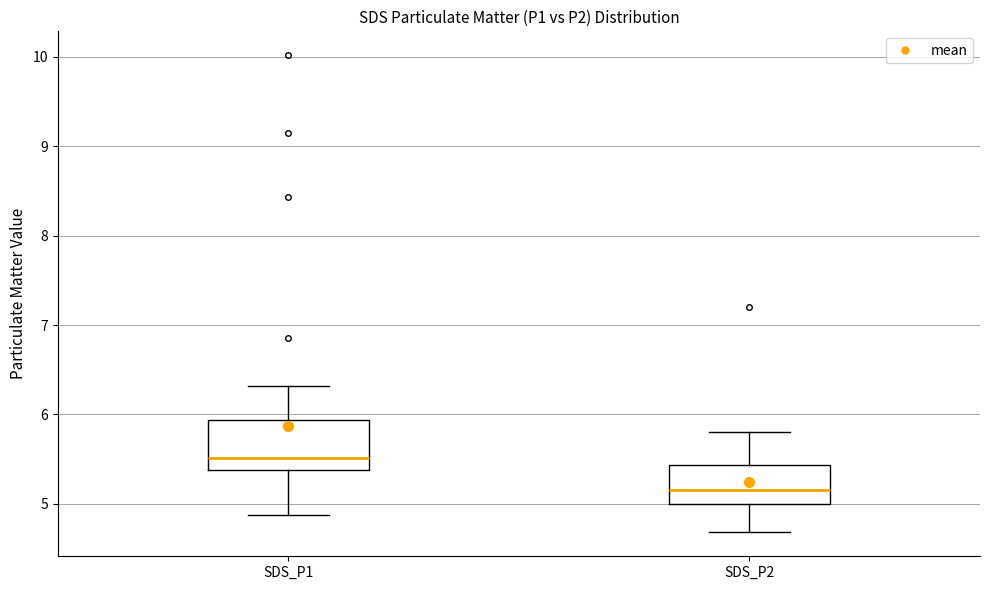

Reading left to right, transcribe this box plot: for each box, give where its median line is, the range the box spans, and where its two whiskers end, as read against the y-axis. The values are not printed on the chart, so give them approximately, as read against the axis.

SDS_P1: median 5.5, box 5.4 to 5.9, whiskers 4.9 to 6.3
SDS_P2: median 5.2, box 5.0 to 5.4, whiskers 4.7 to 5.8